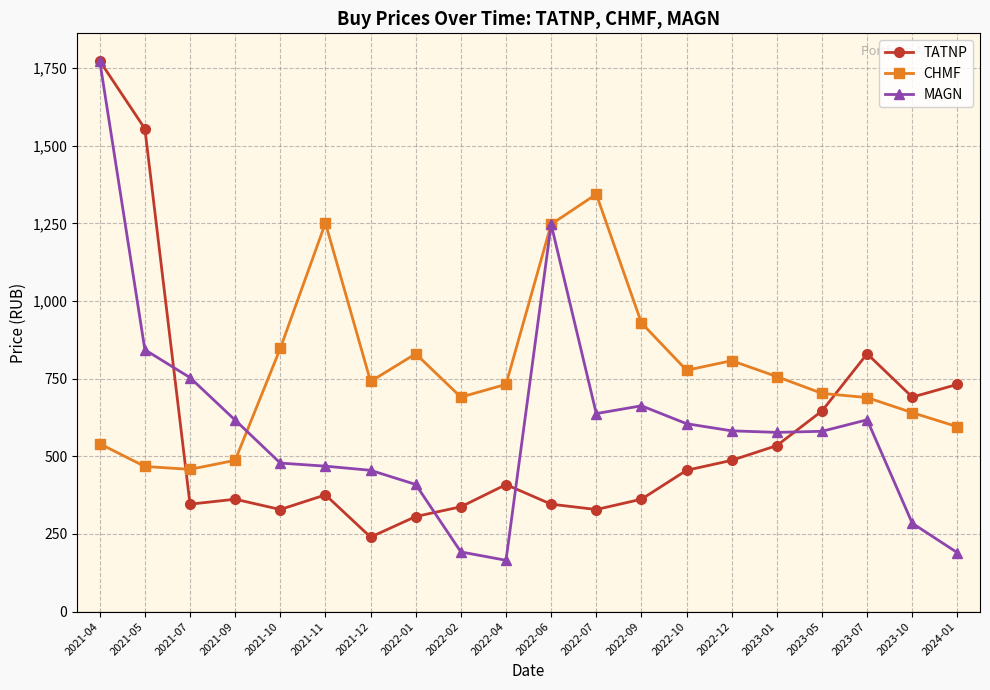

Does the chart display data point markers on the line(s)?

Yes